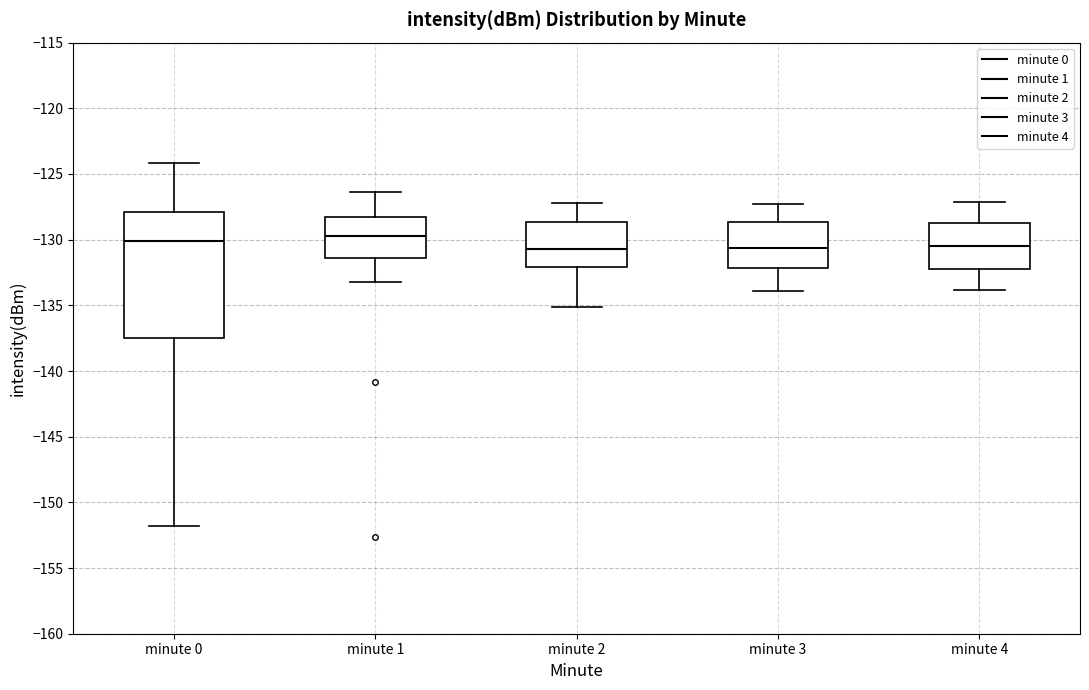

Comparing the boxes themselves (not the whiskers), which one is the tallest?

minute 0